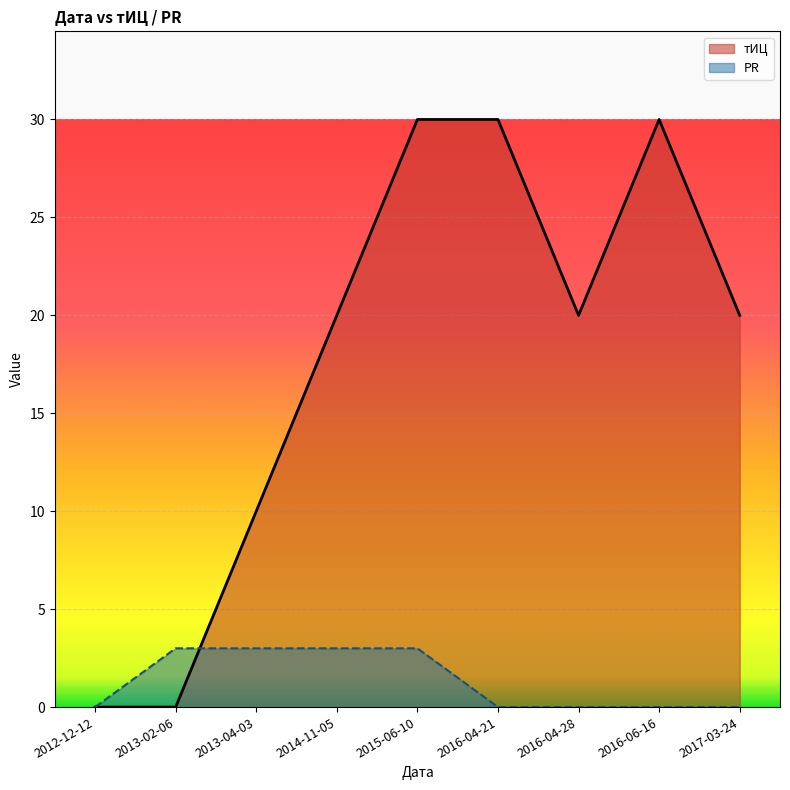

What is the maximum value shown in the chart?

30